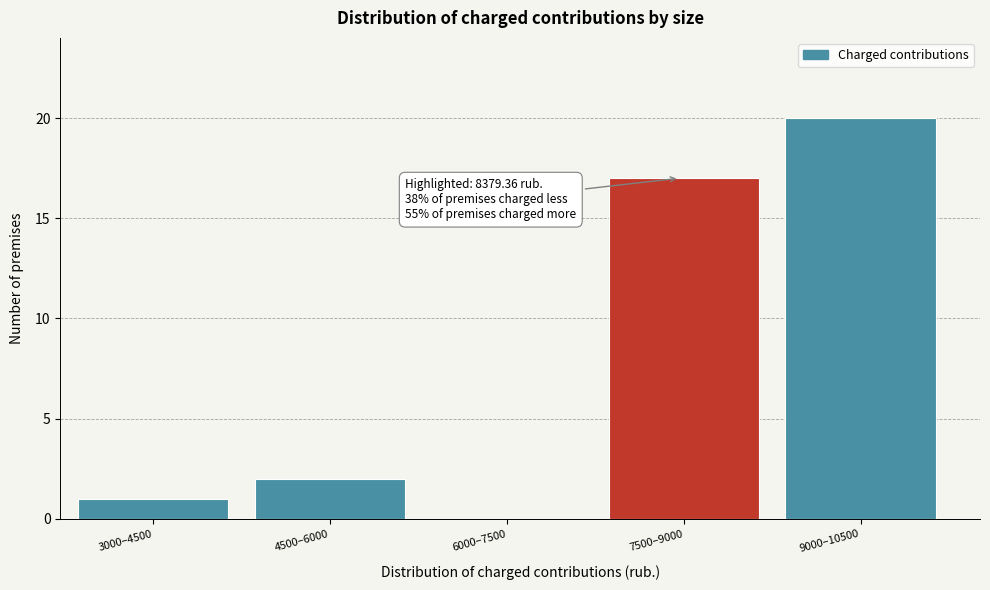

Reading left to right, transcribe all the data shown in this chart.

3000–4500=1	4500–6000=2	6000–7500=0	7500–9000=17	9000–10500=20